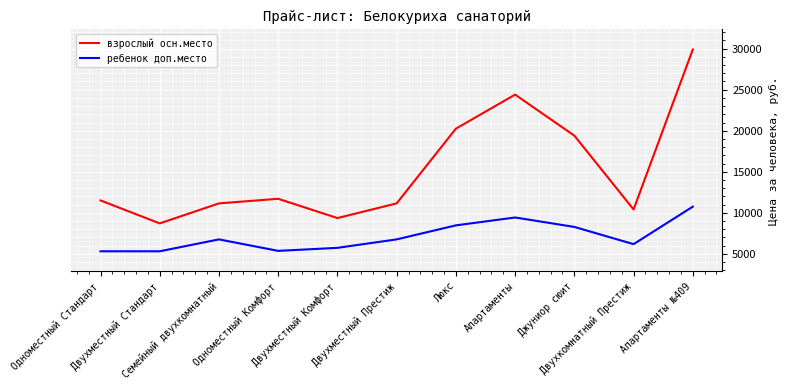

At which category is the sum across all series the highest?

Апартаменты №409